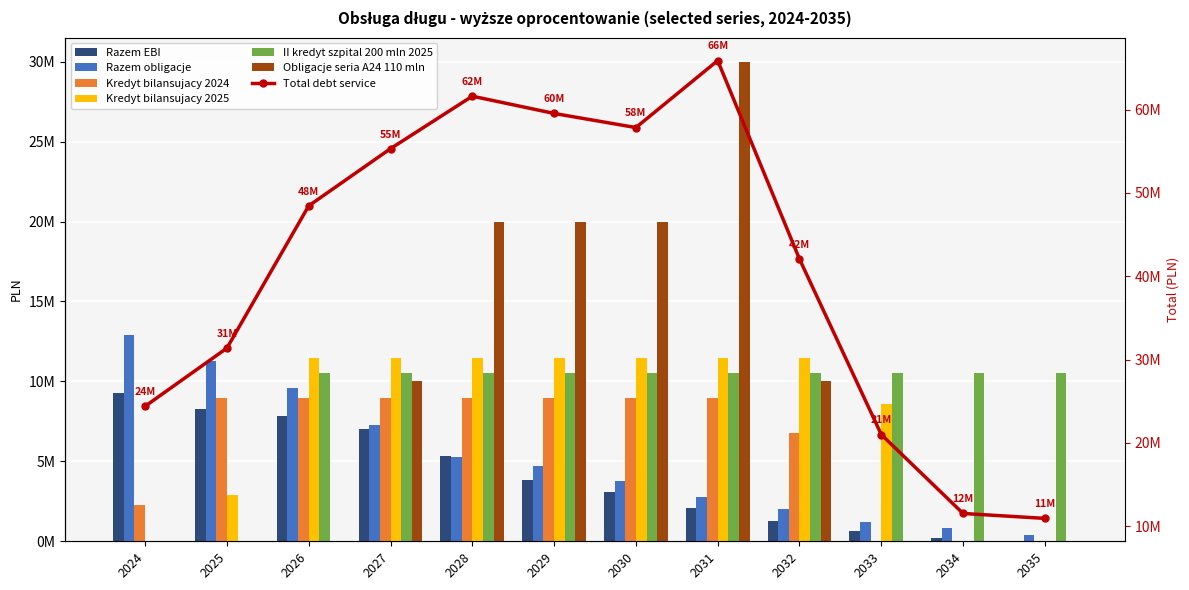

Which category has the highest value across all series?

2031